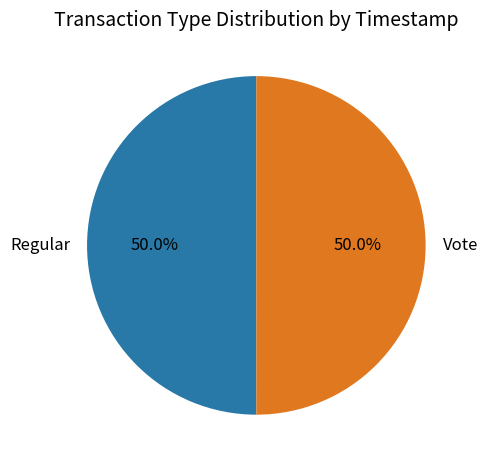

Approximately how many times larger is the value at Regular compared to Vote?

1.0